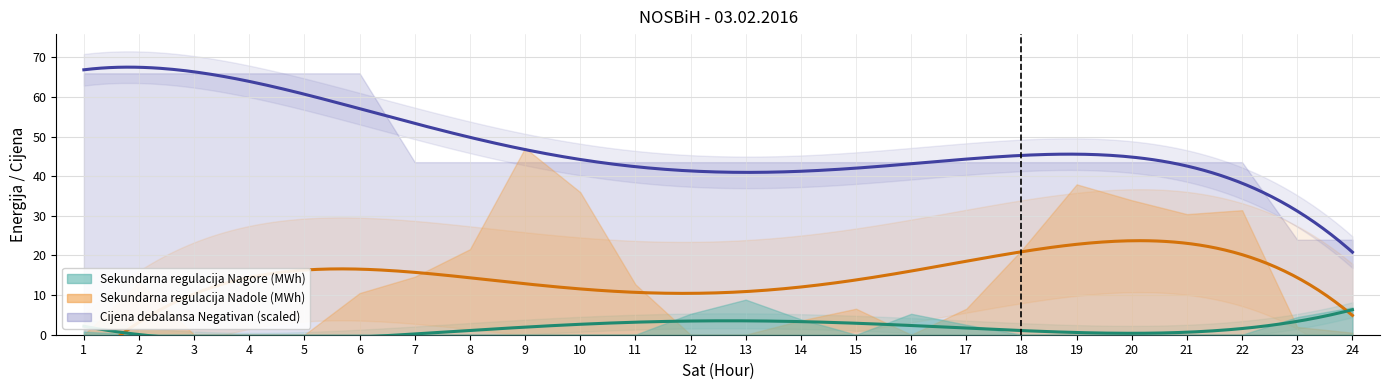

What is the difference between the Sekundarna regulacija Nagore (MWh) values at 24 and 17?

4.4